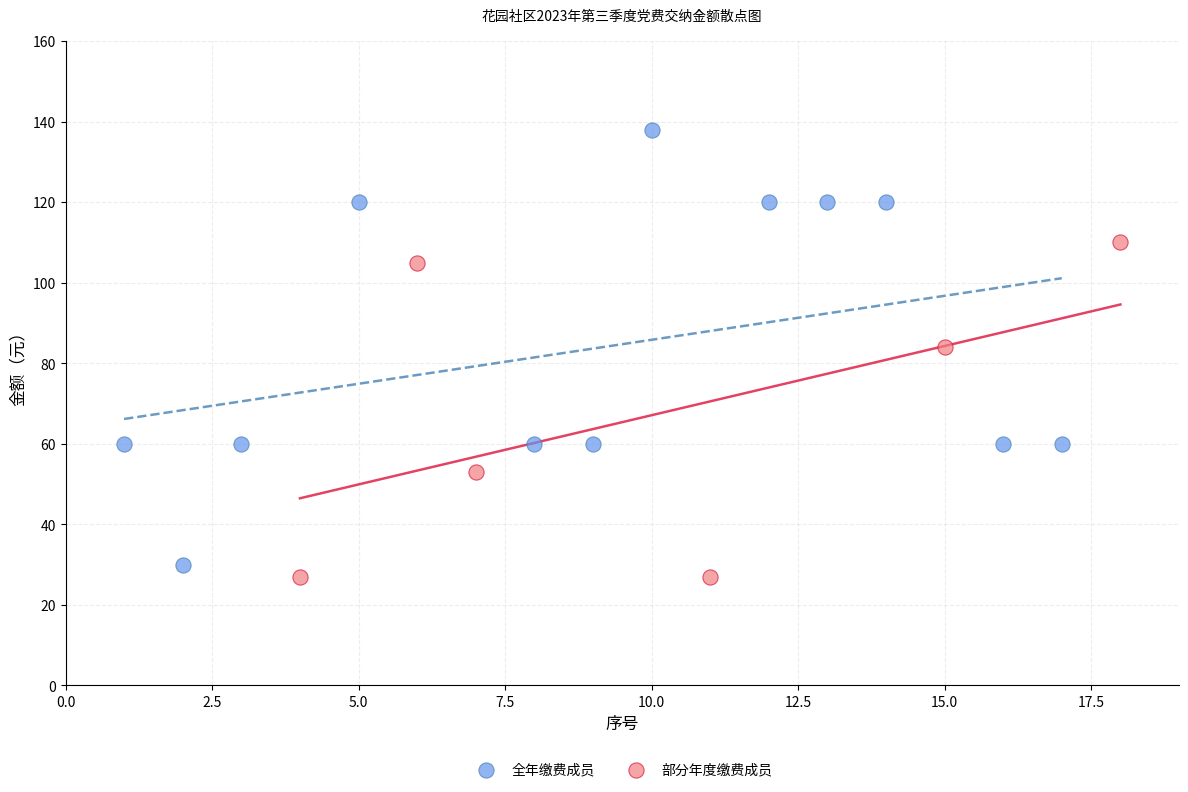

Which series contains the highest Y value?

全年缴费成员